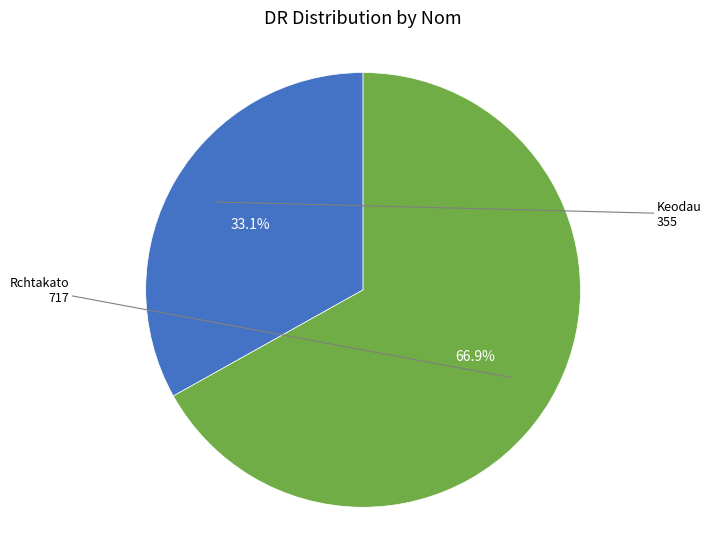

Is there a majority slice in this chart?

Yes